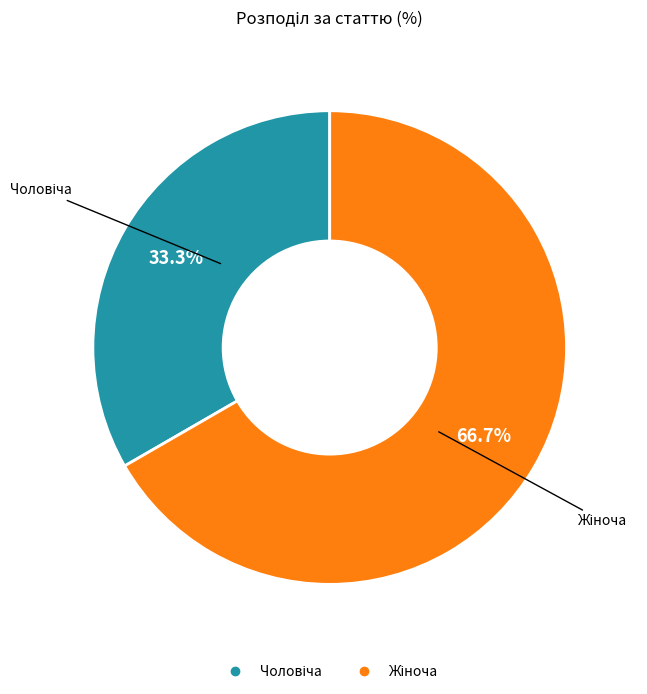

Is there any slice that represents more than half of the pie?

Yes